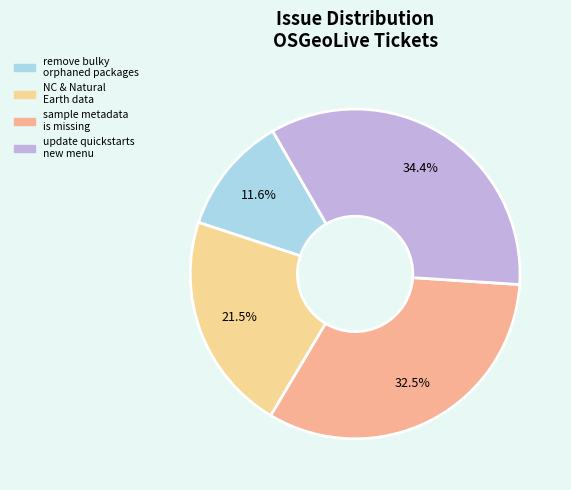

How many segments does this pie chart have?

4